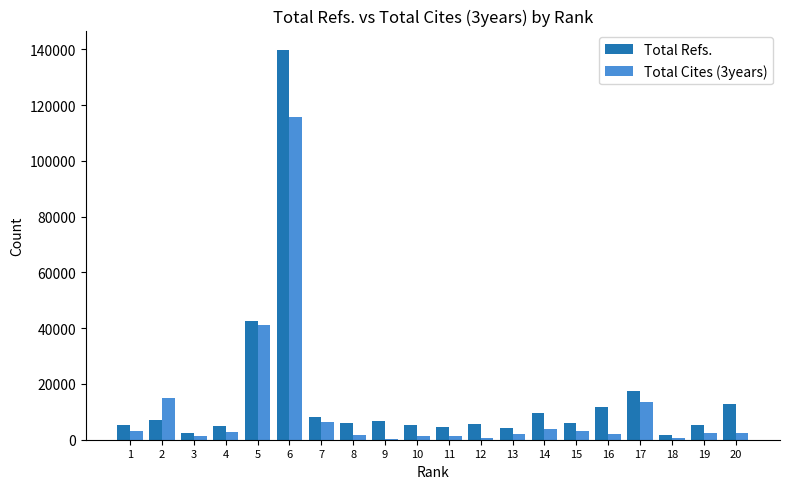

Is the value of Total Refs. at 14 greater than the value of Total Cites (3years) at 19?

Yes